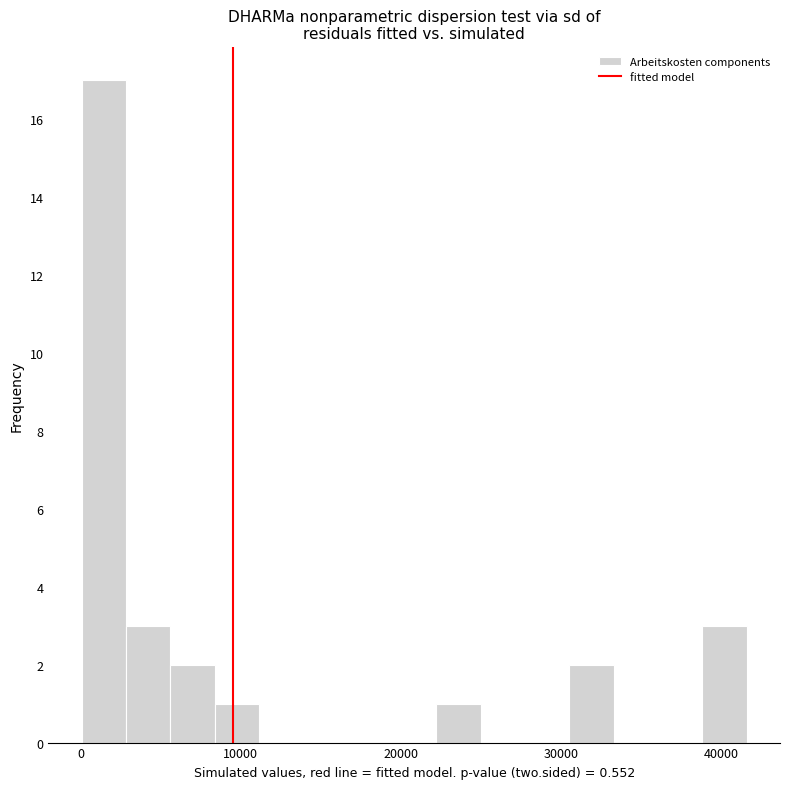

Around what value on the x-axis is the tallest bar? Give the approximate position of its centre, as read against the axis.

1000